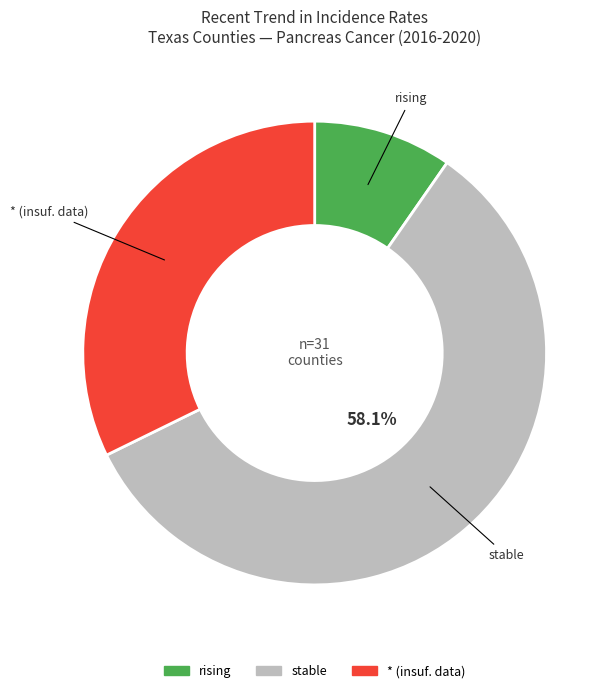

To the nearest percent, what percentage of the pie is rising?

10%